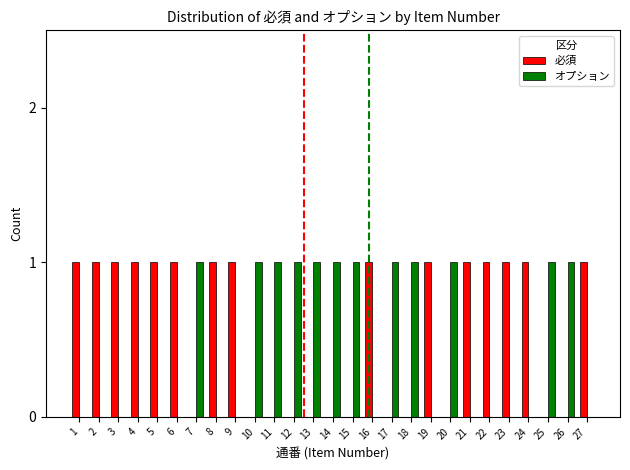

The value of オプション at 23 is 0. True or false?

True